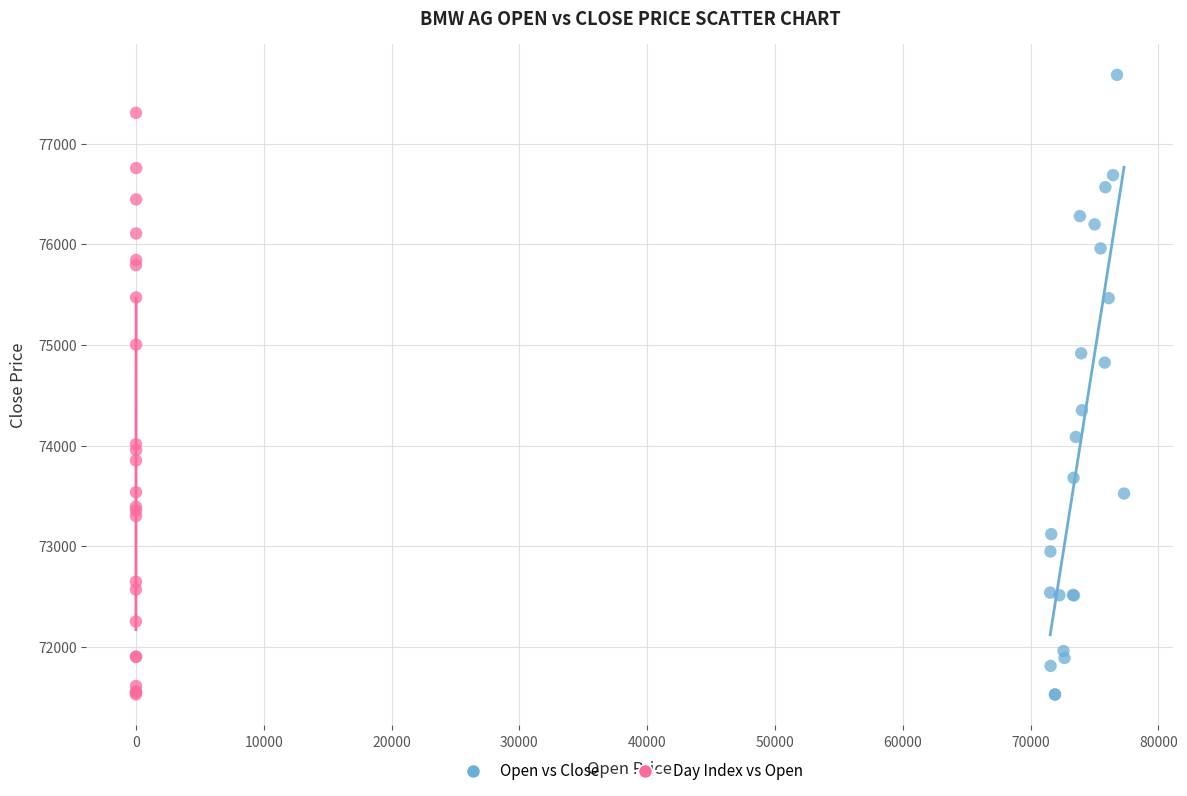

What are all the series names shown in the legend?

Open vs Close, Day Index vs Open